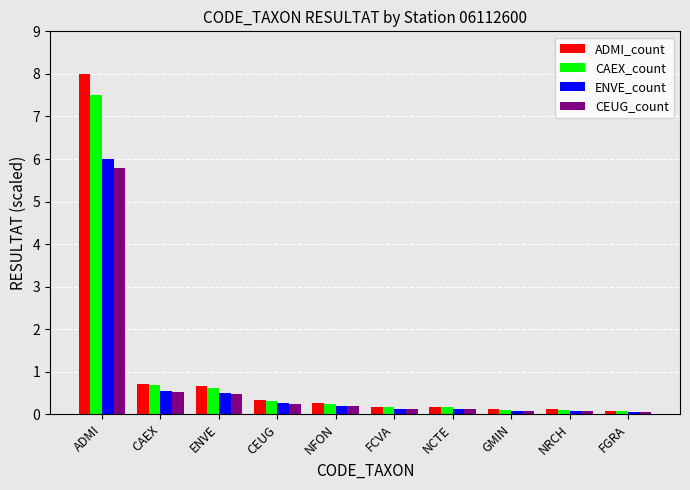

Is it true that CEUG_count equals 0.2 at CAEX?

False